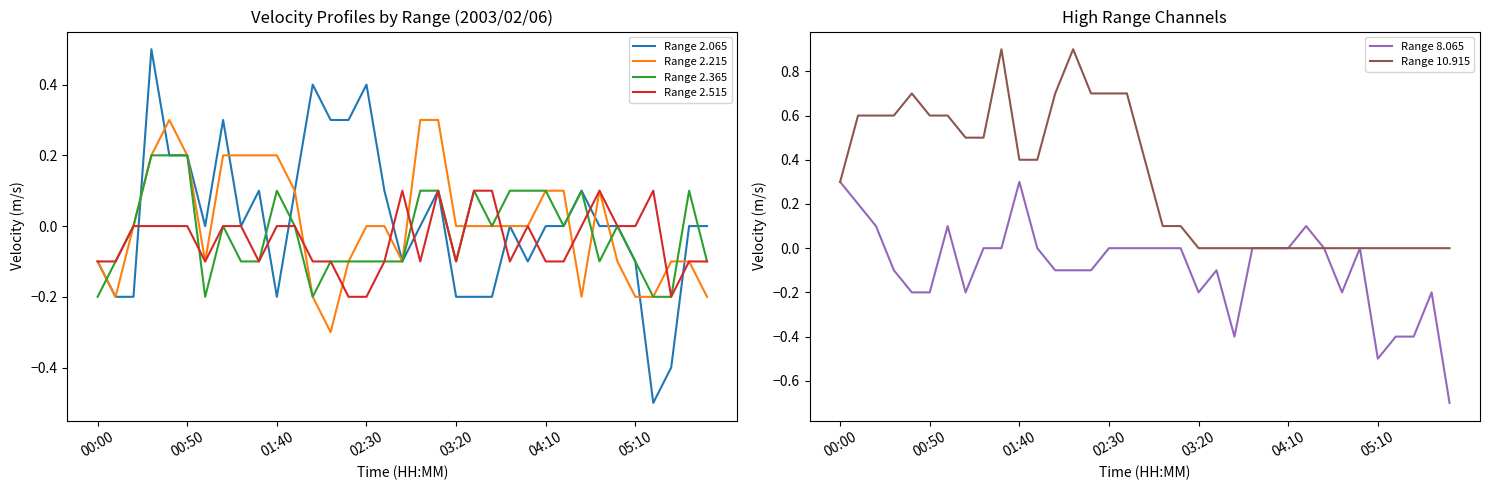

What is the approximate value of Range 2.065 at 14?

0.3